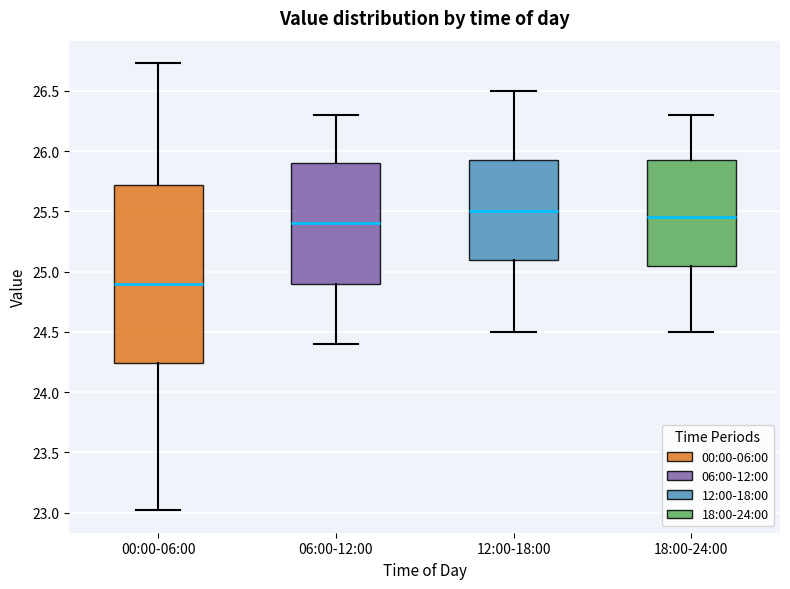

Where is the upper edge of the box for 12:00-18:00 on the y-axis? The values are not printed on the chart, so give them approximately, as read against the axis.

25.95